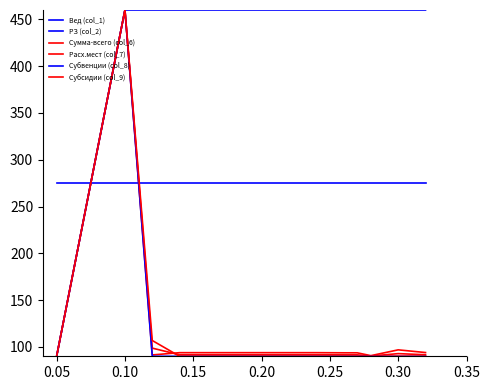

How many lines are shown in the chart?

6